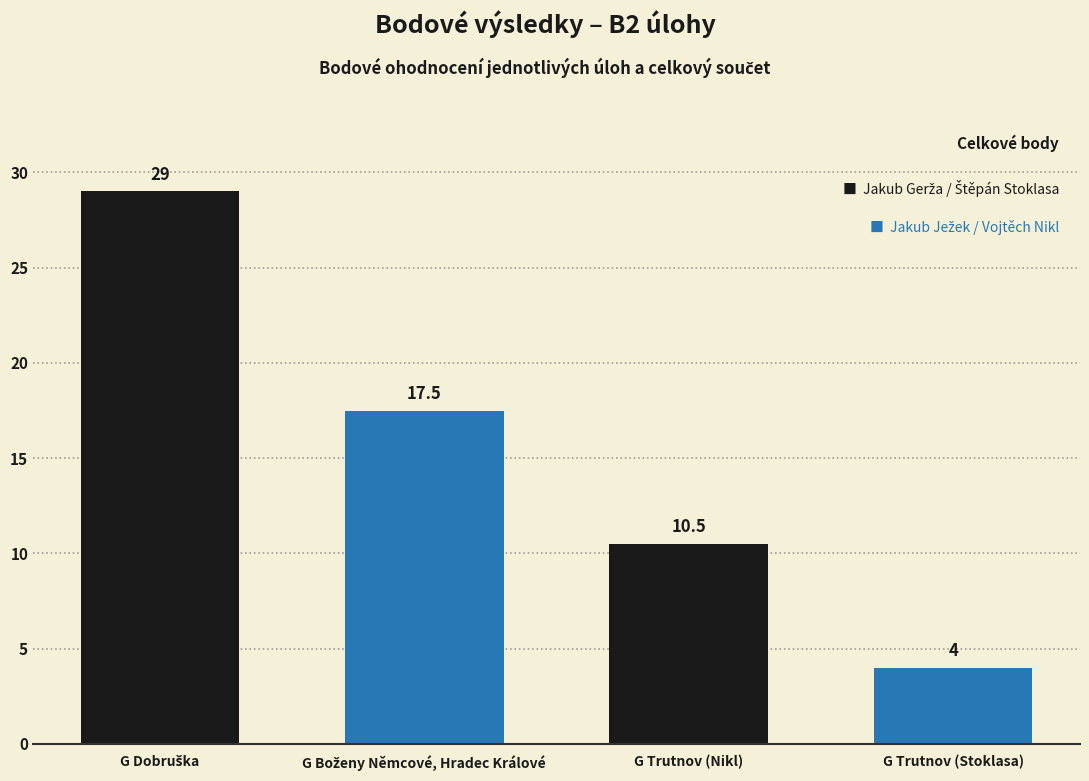

What is the approximate value at G Trutnov (Nikl)?

10.5